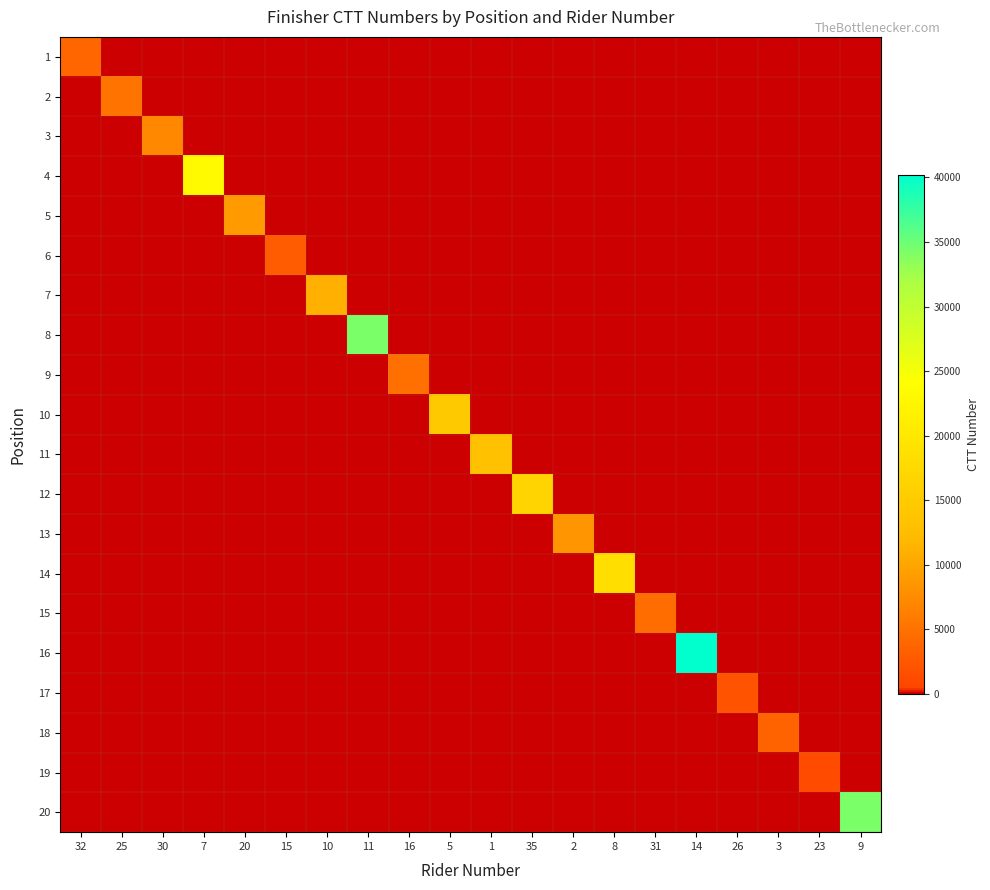

Reading right to left, extract all data points from this chart.

1: 9=0	23=0	3=0	26=0	14=0	31=0	8=0	2=0	35=0	1=0	5=0	16=0	11=0	10=0	15=0	20=0	7=0	30=0	25=0	32=3826
2: 9=0	23=0	3=0	26=0	14=0	31=0	8=0	2=0	35=0	1=0	5=0	16=0	11=0	10=0	15=0	20=0	7=0	30=0	25=5104	32=0
3: 9=0	23=0	3=0	26=0	14=0	31=0	8=0	2=0	35=0	1=0	5=0	16=0	11=0	10=0	15=0	20=0	7=0	30=7107	25=0	32=0
4: 9=0	23=0	3=0	26=0	14=0	31=0	8=0	2=0	35=0	1=0	5=0	16=0	11=0	10=0	15=0	20=0	7=23305	30=0	25=0	32=0
5: 9=0	23=0	3=0	26=0	14=0	31=0	8=0	2=0	35=0	1=0	5=0	16=0	11=0	10=0	15=0	20=8811	7=0	30=0	25=0	32=0
6: 9=0	23=0	3=0	26=0	14=0	31=0	8=0	2=0	35=0	1=0	5=0	16=0	11=0	10=0	15=2687	20=0	7=0	30=0	25=0	32=0
7: 9=0	23=0	3=0	26=0	14=0	31=0	8=0	2=0	35=0	1=0	5=0	16=0	11=0	10=11134	15=0	20=0	7=0	30=0	25=0	32=0
8: 9=0	23=0	3=0	26=0	14=0	31=0	8=0	2=0	35=0	1=0	5=0	16=0	11=34324	10=0	15=0	20=0	7=0	30=0	25=0	32=0
9: 9=0	23=0	3=0	26=0	14=0	31=0	8=0	2=0	35=0	1=0	5=0	16=4860	11=0	10=0	15=0	20=0	7=0	30=0	25=0	32=0
10: 9=0	23=0	3=0	26=0	14=0	31=0	8=0	2=0	35=0	1=0	5=14634	16=0	11=0	10=0	15=0	20=0	7=0	30=0	25=0	32=0
11: 9=0	23=0	3=0	26=0	14=0	31=0	8=0	2=0	35=0	1=13248	5=0	16=0	11=0	10=0	15=0	20=0	7=0	30=0	25=0	32=0
12: 9=0	23=0	3=0	26=0	14=0	31=0	8=0	2=0	35=16558	1=0	5=0	16=0	11=0	10=0	15=0	20=0	7=0	30=0	25=0	32=0
13: 9=0	23=0	3=0	26=0	14=0	31=0	8=0	2=8345	35=0	1=0	5=0	16=0	11=0	10=0	15=0	20=0	7=0	30=0	25=0	32=0
14: 9=0	23=0	3=0	26=0	14=0	31=0	8=18215	2=0	35=0	1=0	5=0	16=0	11=0	10=0	15=0	20=0	7=0	30=0	25=0	32=0
15: 9=0	23=0	3=0	26=0	14=0	31=4488	8=0	2=0	35=0	1=0	5=0	16=0	11=0	10=0	15=0	20=0	7=0	30=0	25=0	32=0
16: 9=0	23=0	3=0	26=0	14=40166	31=0	8=0	2=0	35=0	1=0	5=0	16=0	11=0	10=0	15=0	20=0	7=0	30=0	25=0	32=0
17: 9=0	23=0	3=0	26=1891	14=0	31=0	8=0	2=0	35=0	1=0	5=0	16=0	11=0	10=0	15=0	20=0	7=0	30=0	25=0	32=0
18: 9=0	23=0	3=3516	26=0	14=0	31=0	8=0	2=0	35=0	1=0	5=0	16=0	11=0	10=0	15=0	20=0	7=0	30=0	25=0	32=0
19: 9=0	23=1164	3=0	26=0	14=0	31=0	8=0	2=0	35=0	1=0	5=0	16=0	11=0	10=0	15=0	20=0	7=0	30=0	25=0	32=0
20: 9=34226	23=0	3=0	26=0	14=0	31=0	8=0	2=0	35=0	1=0	5=0	16=0	11=0	10=0	15=0	20=0	7=0	30=0	25=0	32=0